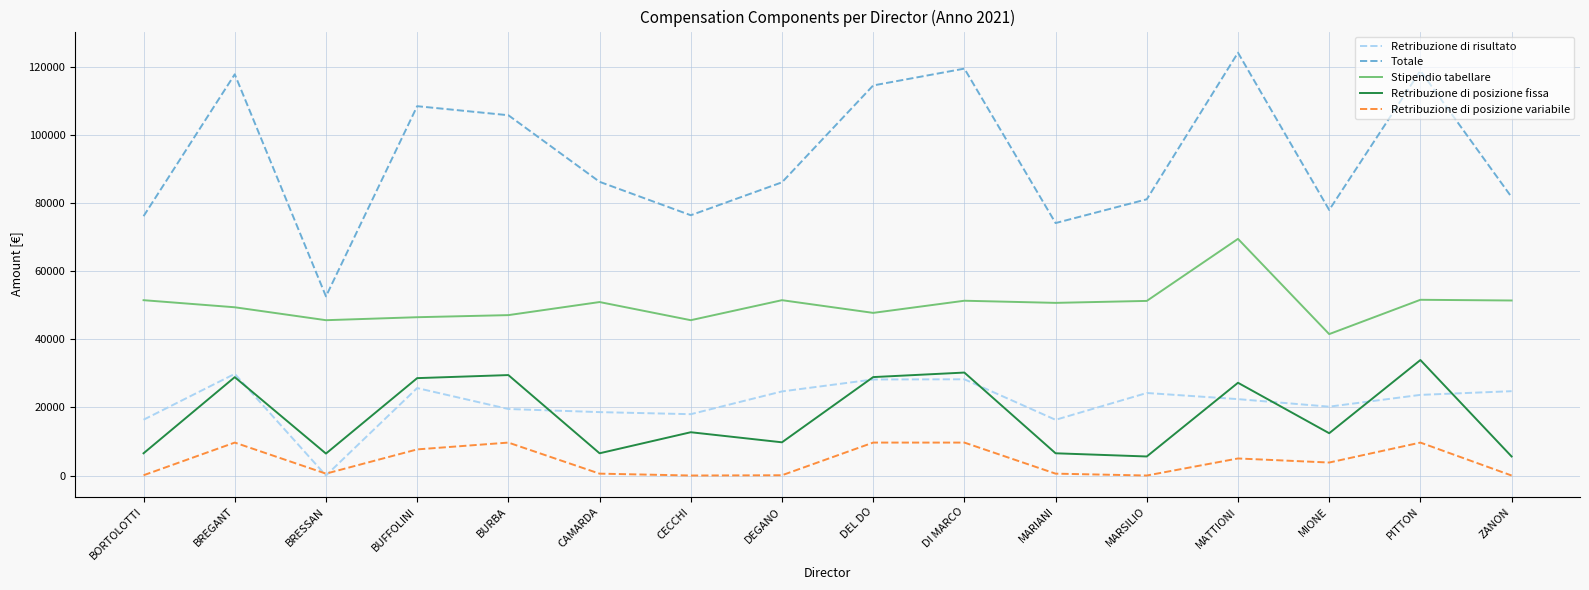

The Stipendio tabellare series shows 47723.7 at DEL DO. True or false?

True